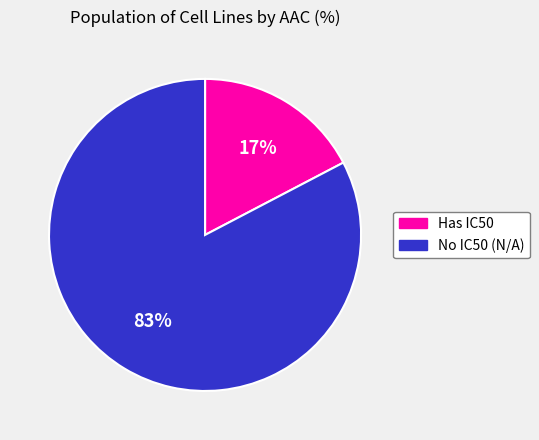

How many slices are in this pie chart?

2